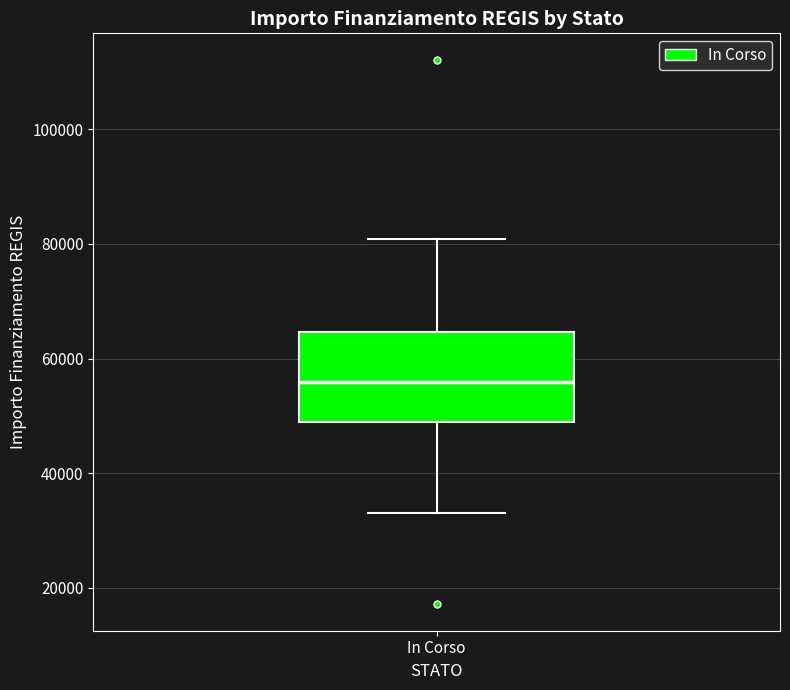

Where is the lower edge of the box for In Corso on the y-axis? The values are not printed on the chart, so give them approximately, as read against the axis.

50000